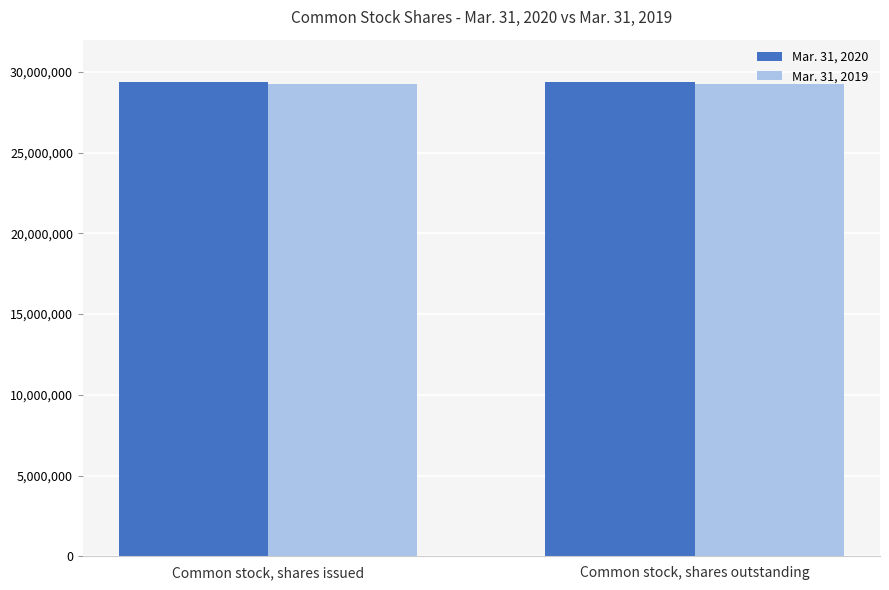

What is the minimum value shown in the chart?

29234594